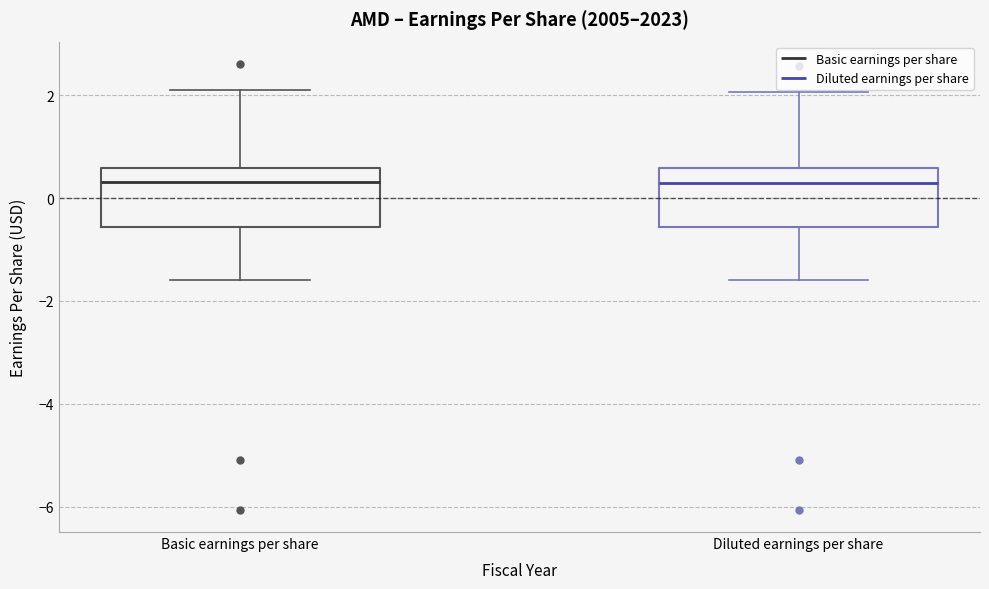

Reading left to right, read every box against the y-axis: the position of its median line, the range the box covers, and the ends of its whiskers. The values are not printed on the chart, so give them approximately, as read against the axis.

Basic earnings per share: median 0.4, box -0.6 to 0.6, whiskers -1.6 to 2.2
Diluted earnings per share: median 0.4, box -0.6 to 0.6, whiskers -1.6 to 2.0